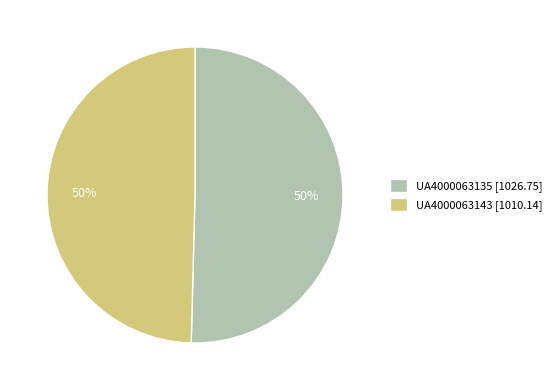

To the nearest percent, what portion does UA4000063143 [1010.14] represent?

50%